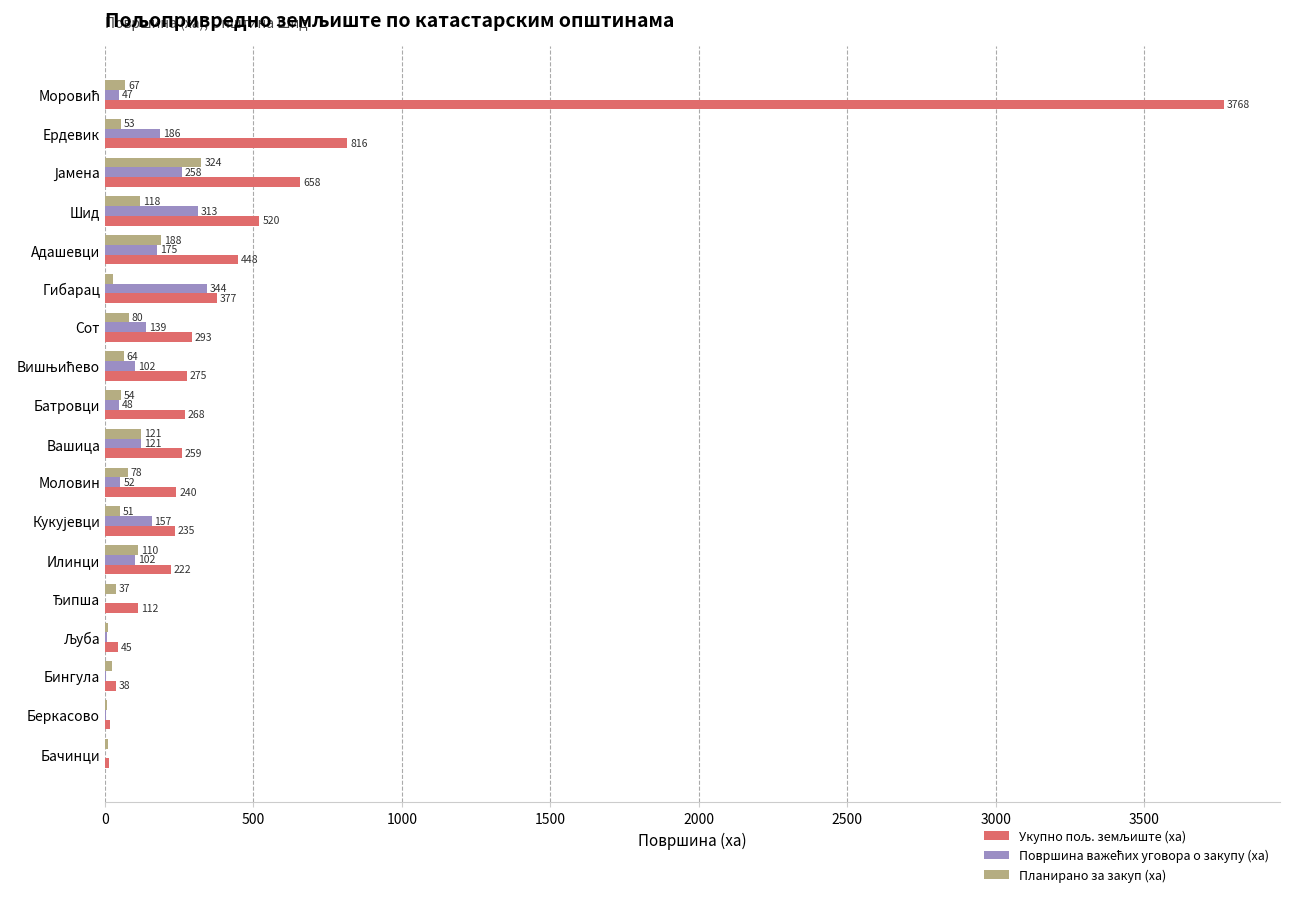

Count the number of categories in the chart.

18